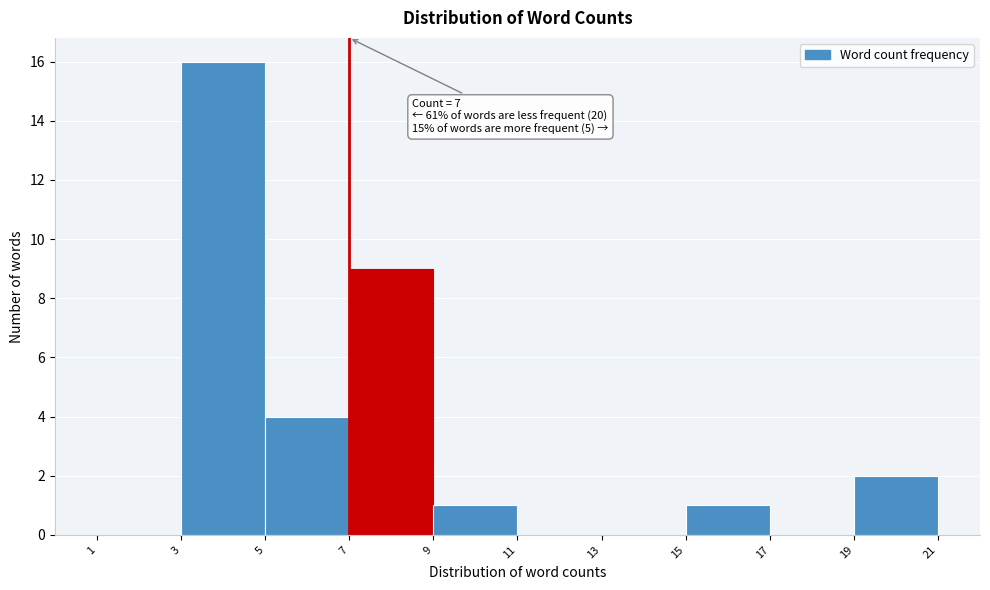

Which range on the x-axis has the tallest bar?

3 to 5